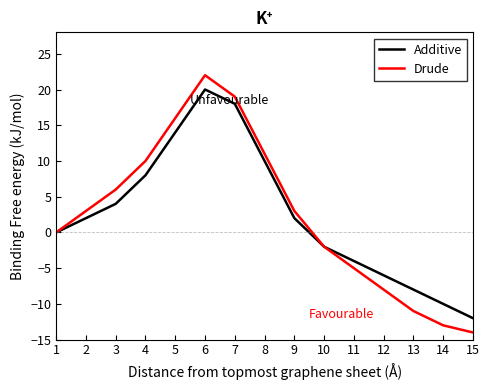

The Additive series shows 14 at 5. True or false?

True